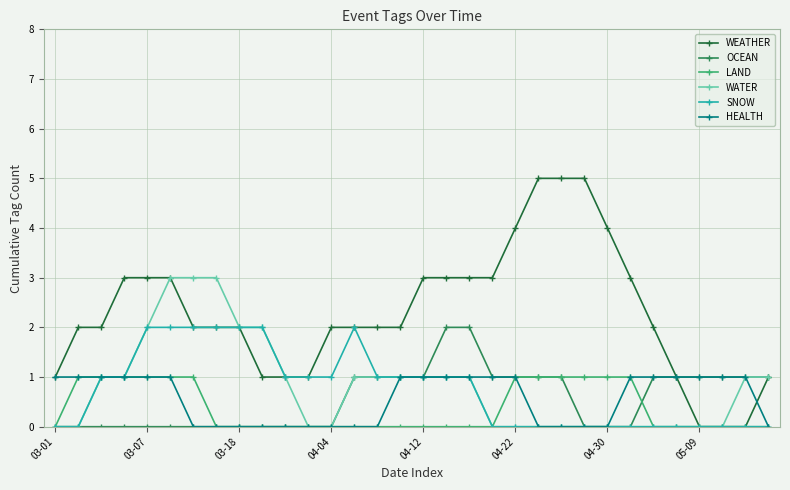

What is the maximum value shown in the chart?

5